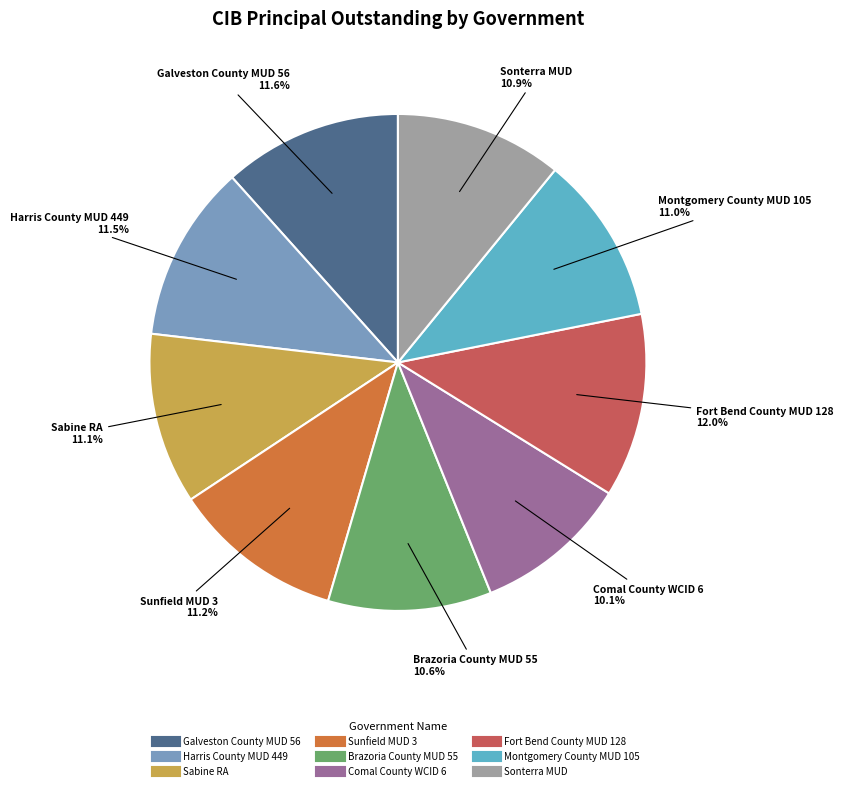

What percentage is NOT represented by Brazoria County MUD 55?

89.4%